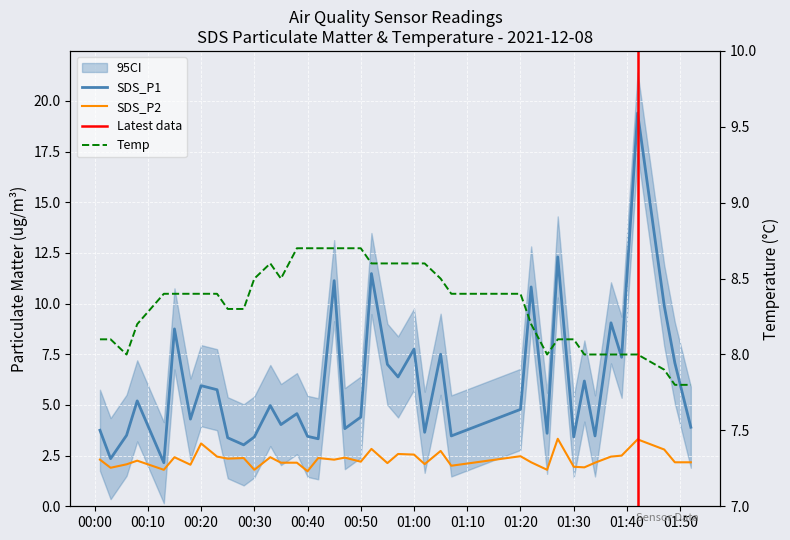

At which label is SDS_P1 closest to 10?

2021-12-08 01:47